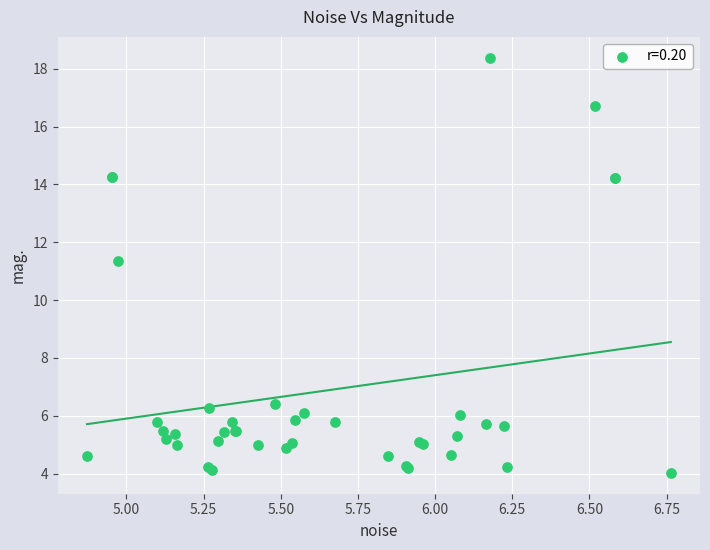

What Y value in the scatter plot is closest to 11?

11.4